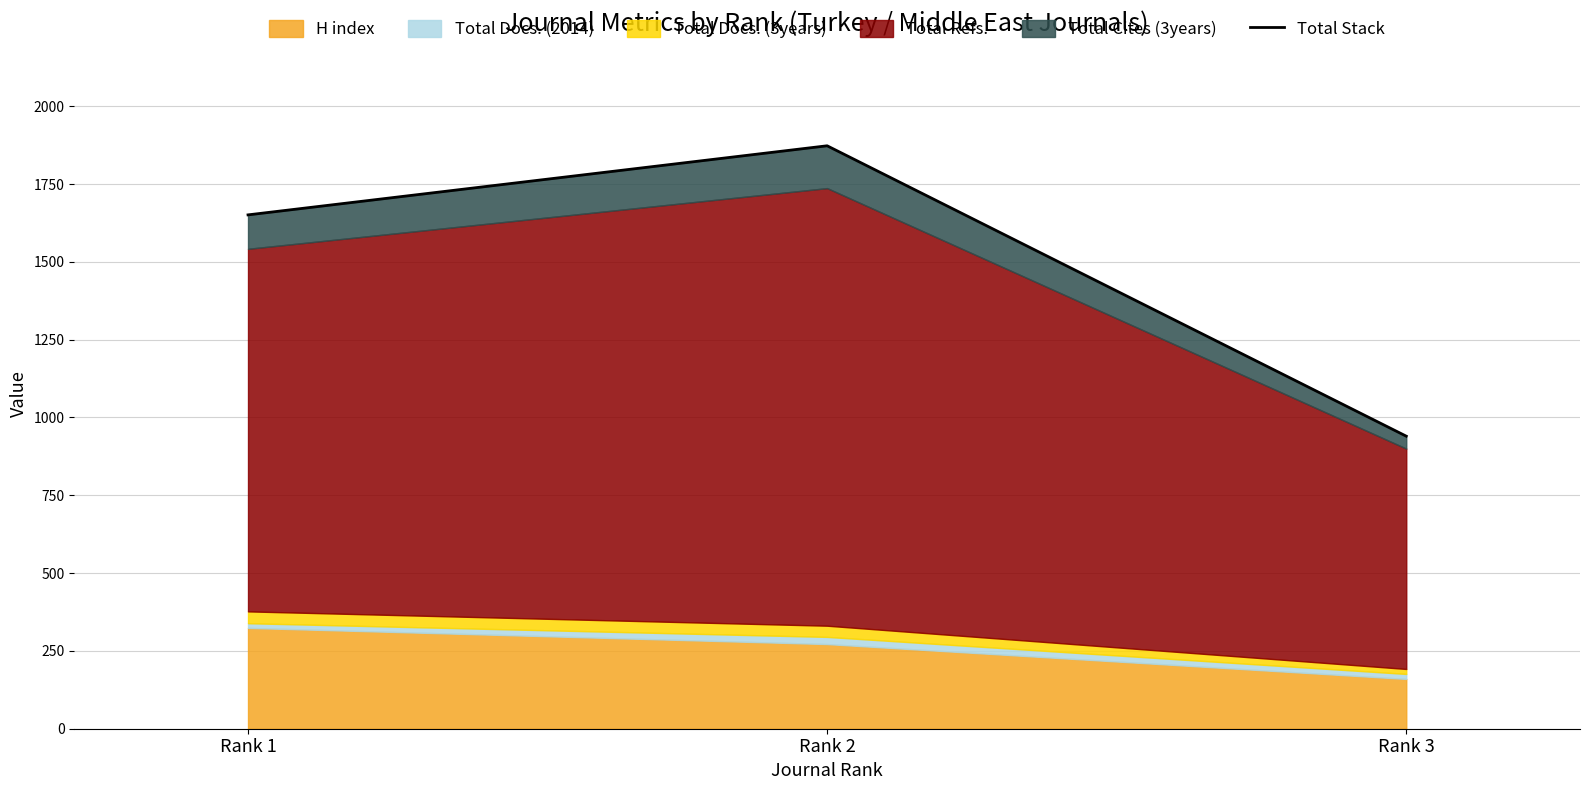

Reading left to right, list all the values displayed in this chart.

Rank 1=1651	Rank 2=1873	Rank 3=940